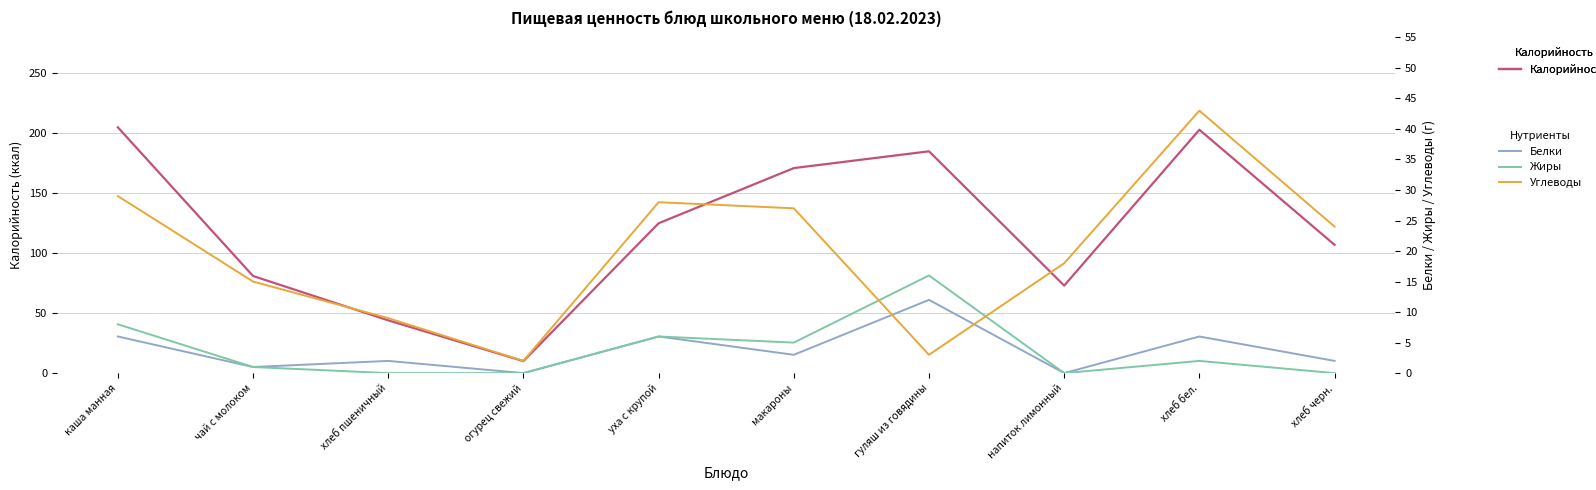

At which label is Жиры closest to 8?

каша манная